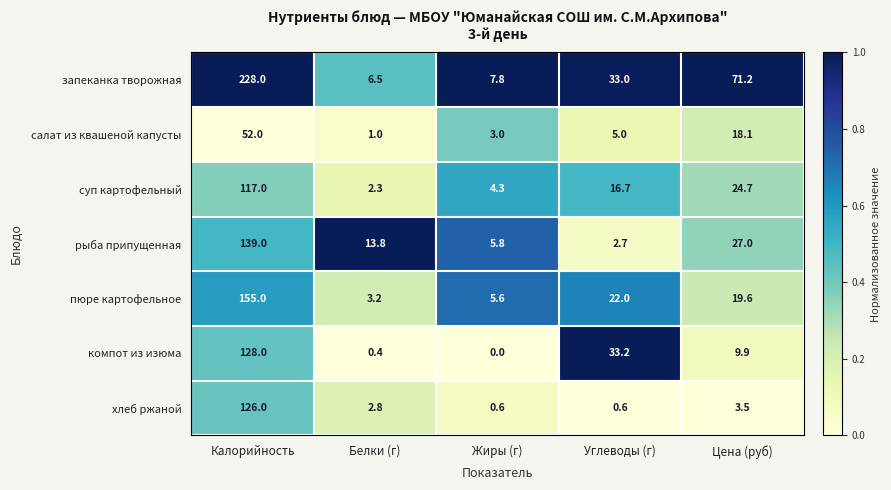

Which label corresponds to the largest value in the chart?

Калорийность